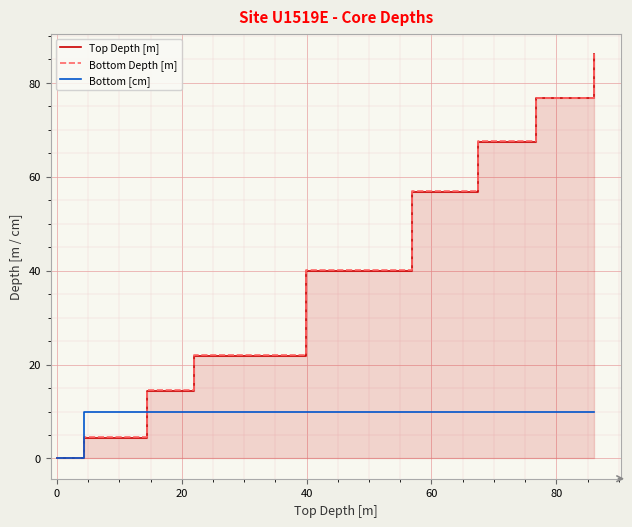

What is the maximum value for Bottom [cm]?

10.0